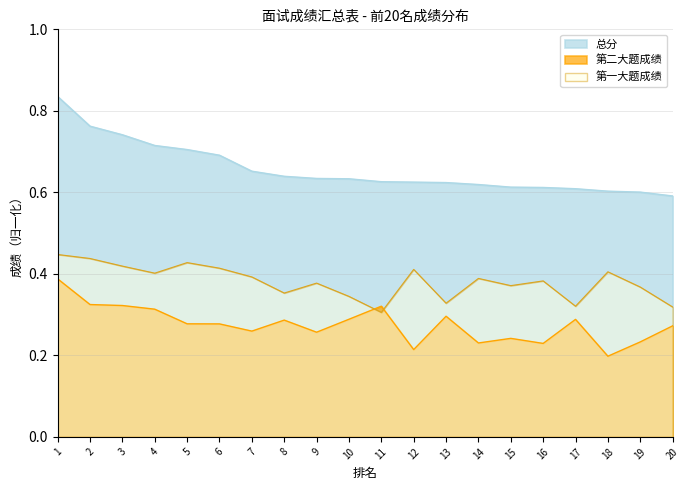

The 总分 series shows 0.9 at 10. True or false?

False